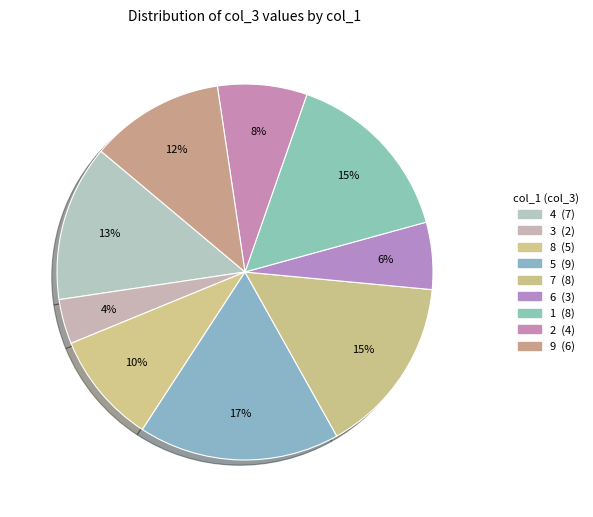

To the nearest percent, what is the difference between the 1 and 5 slice percentages?

2%